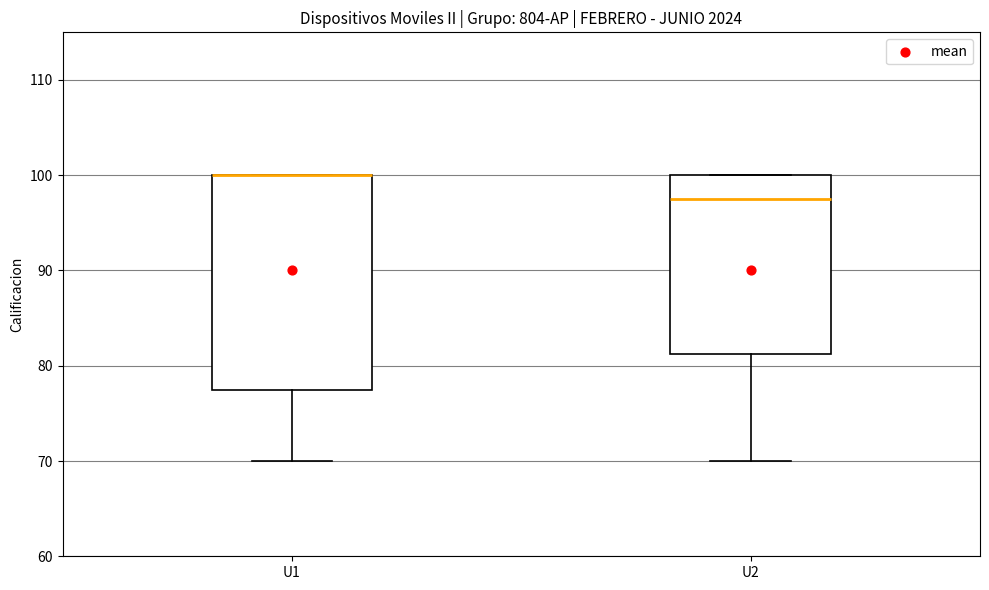

Reading left to right, transcribe this box plot: for each box, give where its median line is, the range the box spans, and where its two whiskers end, as read against the y-axis. The values are not printed on the chart, so give them approximately, as read against the axis.

U1: median 100 (drawn on the box's upper edge), box 78 to 100, whiskers 70 to 100
U2: median 98, box 81 to 100, whiskers 70 to 100